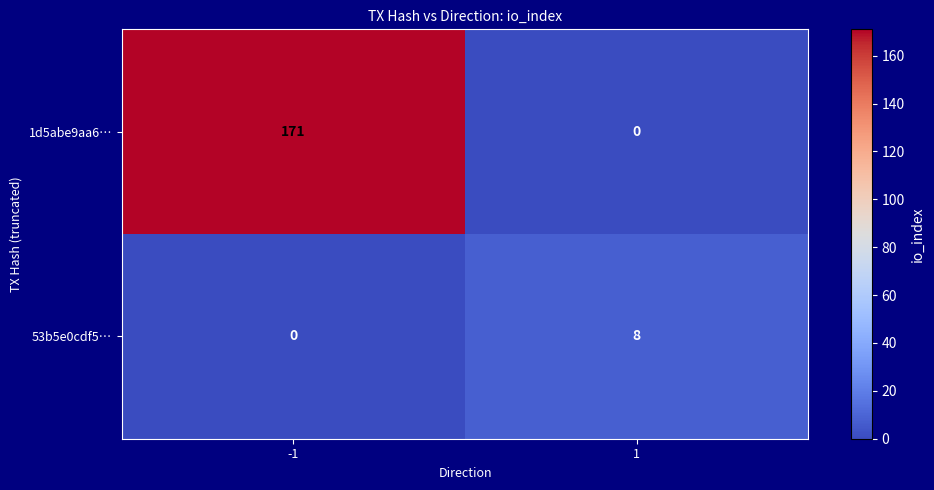

List the series in order of their overall mean, highest first.

1d5abe9aa6…, 53b5e0cdf5…